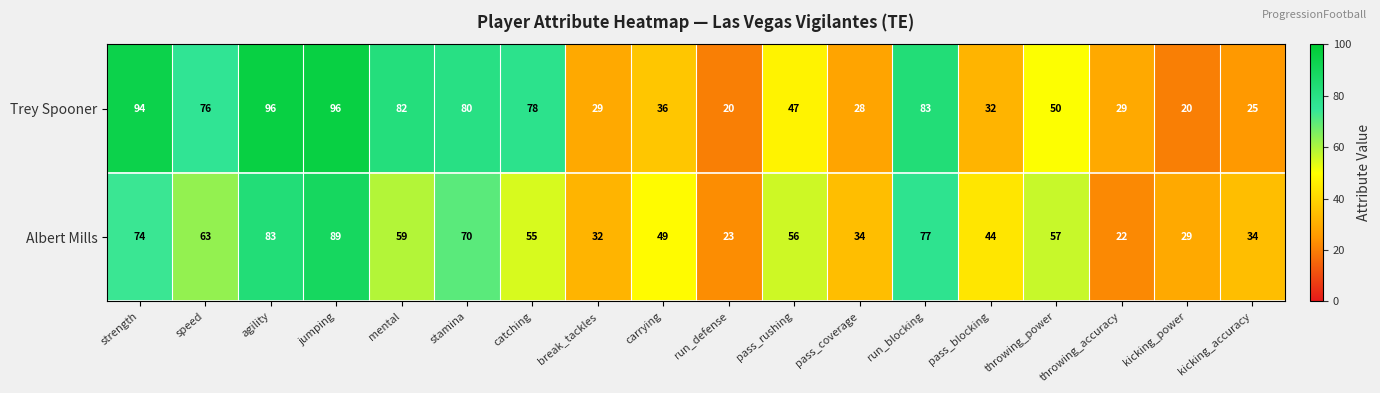

Which series changed the most between agility and throwing_accuracy?

Trey Spooner